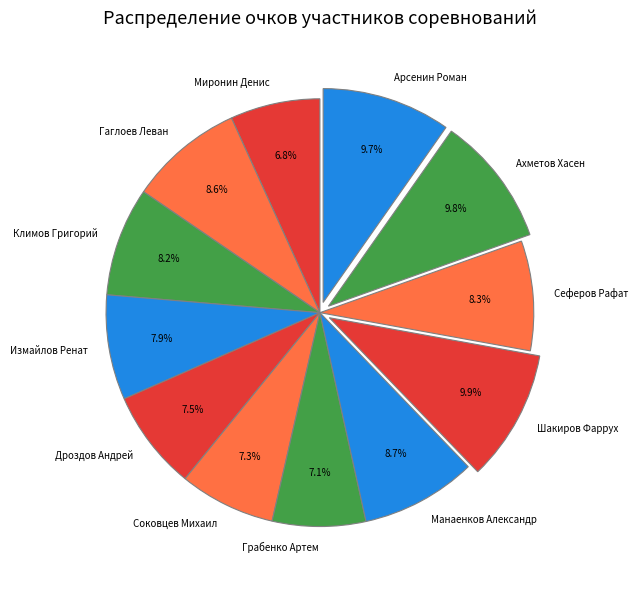

Which has a higher value, Дроздов Андрей or Ахметов Хасен?

Ахметов Хасен